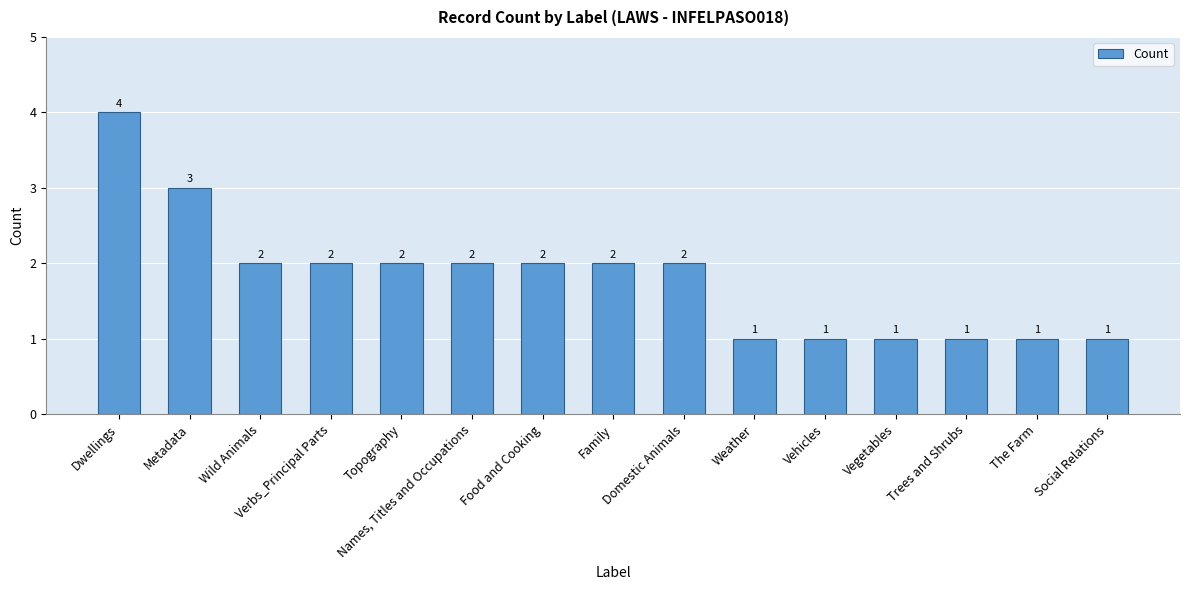

Between Metadata and Wild Animals, which is larger?

Metadata